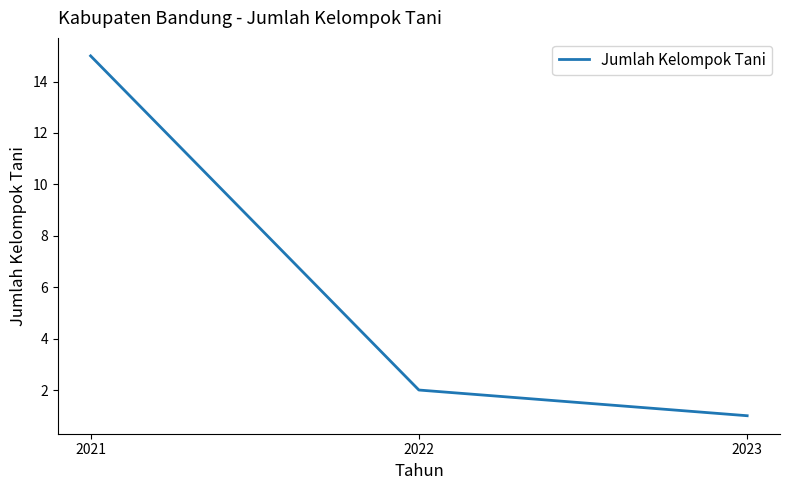

What is the sum of the values at 2023 and 2022?

3